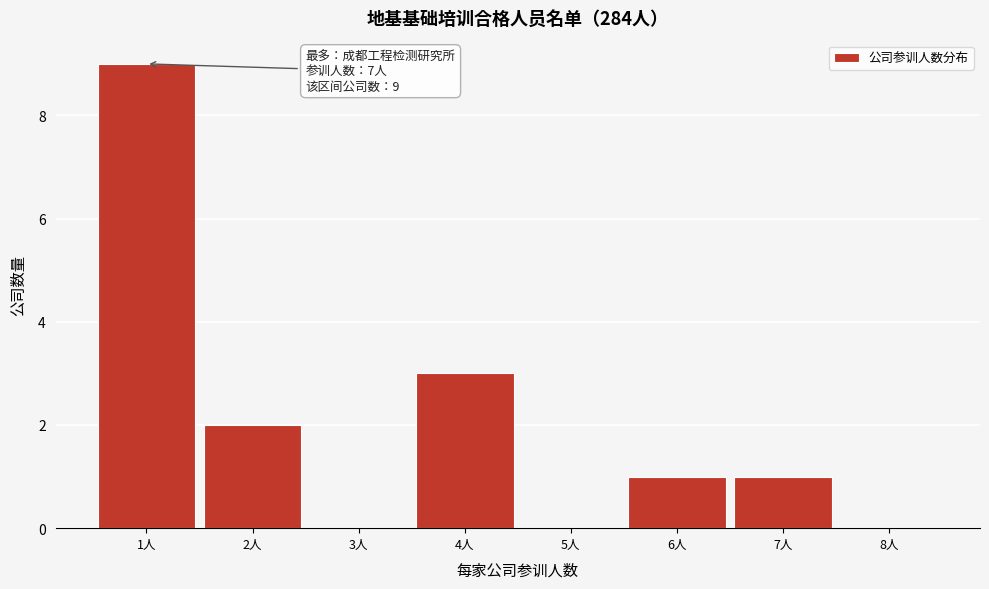

Over which range of the x-axis is the bar tallest?

0.5 to 1.5